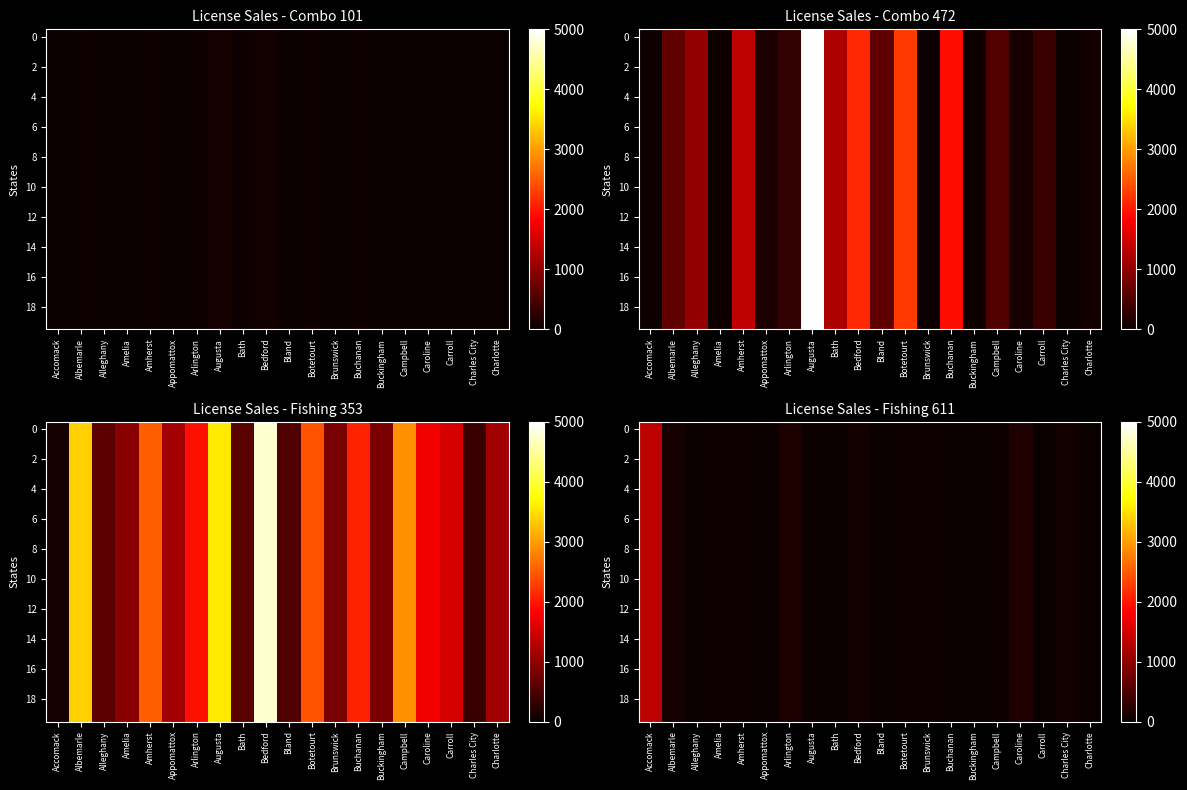

How many data points in 6 are less than 29?

10